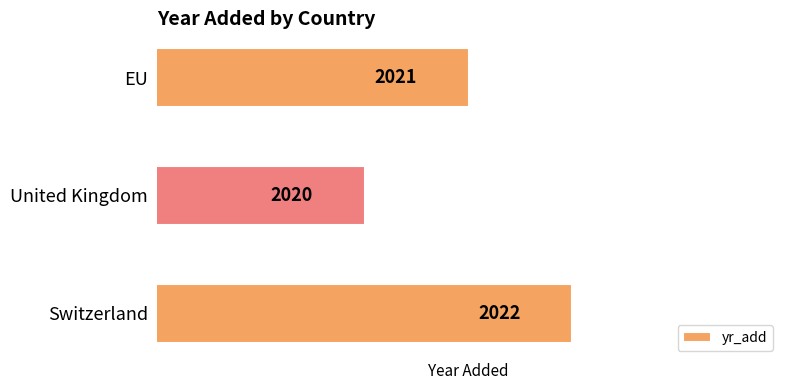

Are the bars horizontal?

Yes